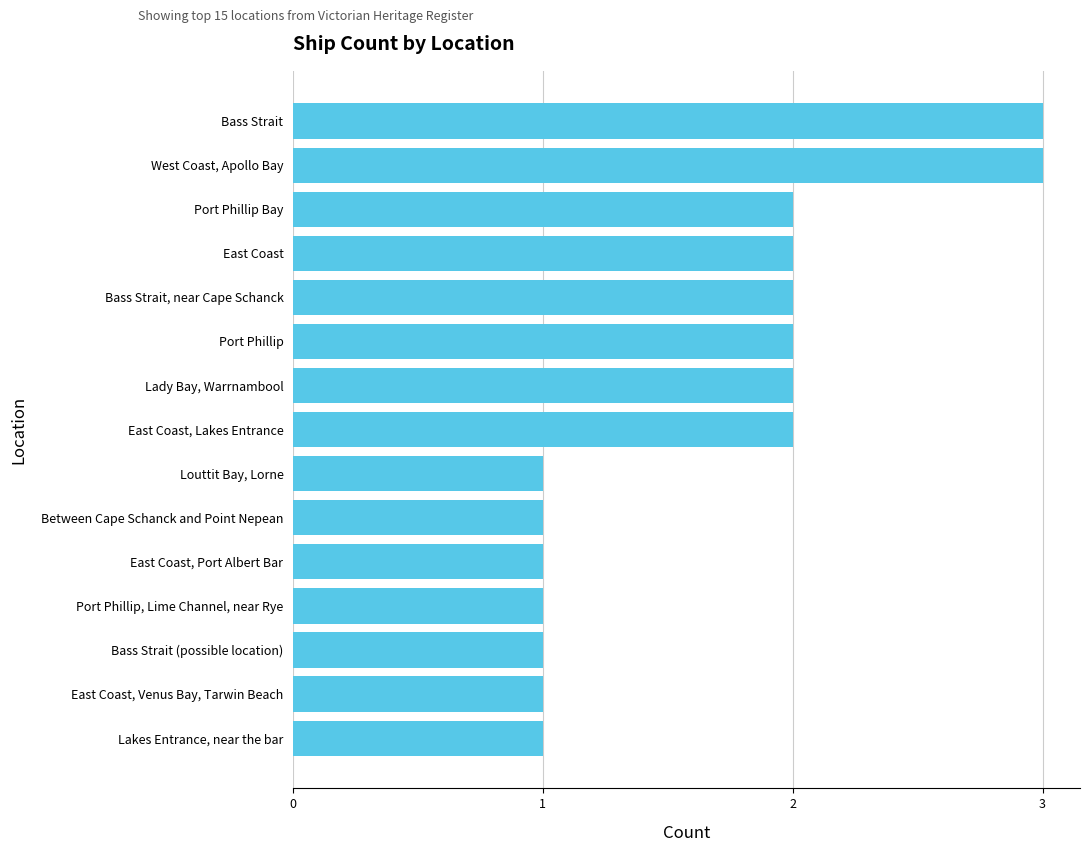

Reading bottom to top, transcribe all the data shown in this chart.

Lakes Entrance, near the bar=1	East Coast, Venus Bay, Tarwin Beach=1	Bass Strait (possible location)=1	Port Phillip, Lime Channel, near Rye=1	East Coast, Port Albert Bar=1	Between Cape Schanck and Point Nepean=1	Louttit Bay, Lorne=1	East Coast, Lakes Entrance=2	Lady Bay, Warrnambool=2	Port Phillip=2	Bass Strait, near Cape Schanck=2	East Coast=2	Port Phillip Bay=2	West Coast, Apollo Bay=3	Bass Strait=3